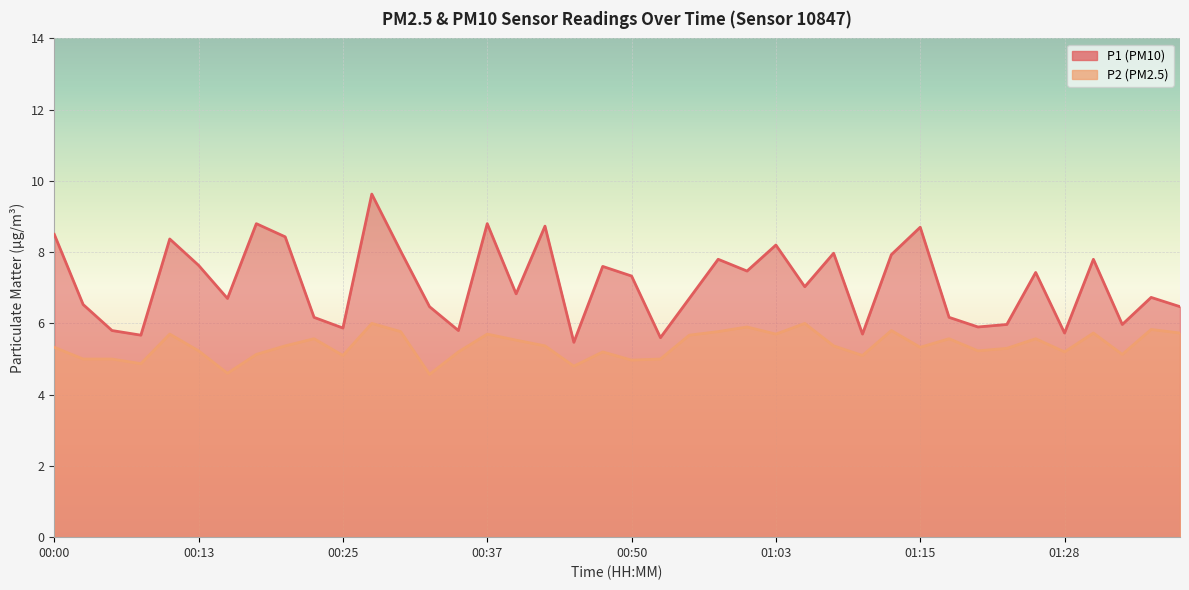

What are all the series names shown in the legend?

P1, P2